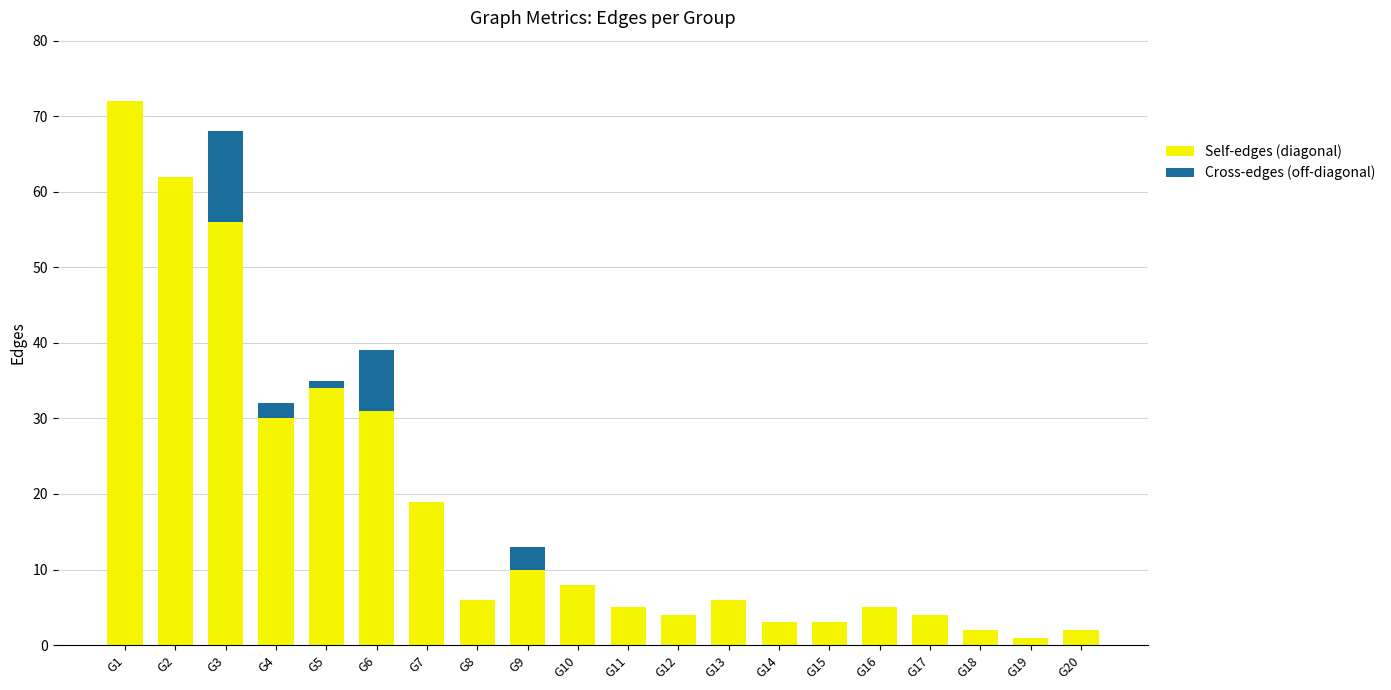

At which category is the sum across all series the highest?

G1